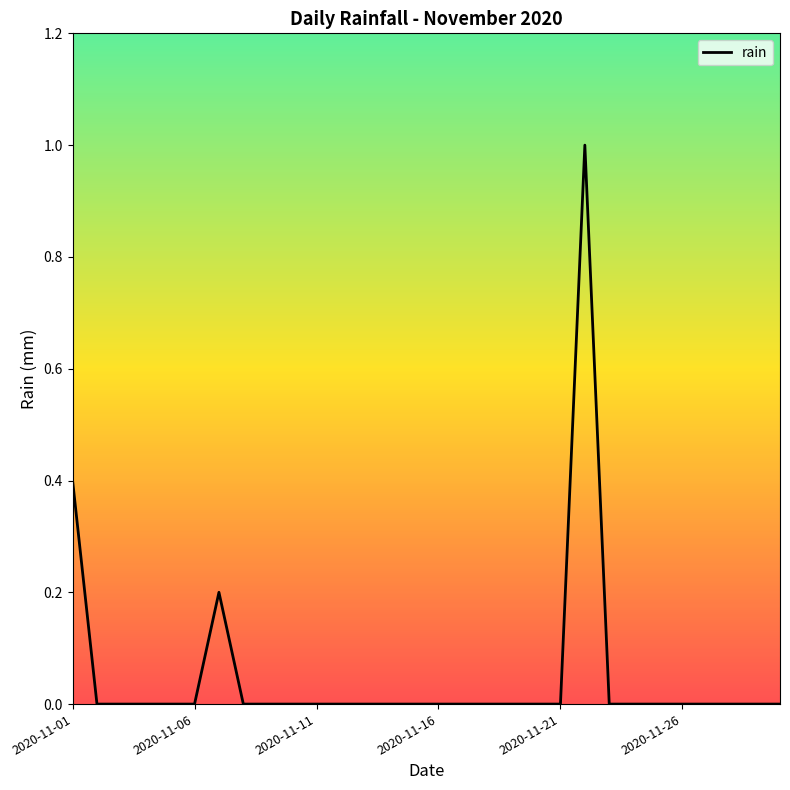

How many lines are shown in the chart?

1